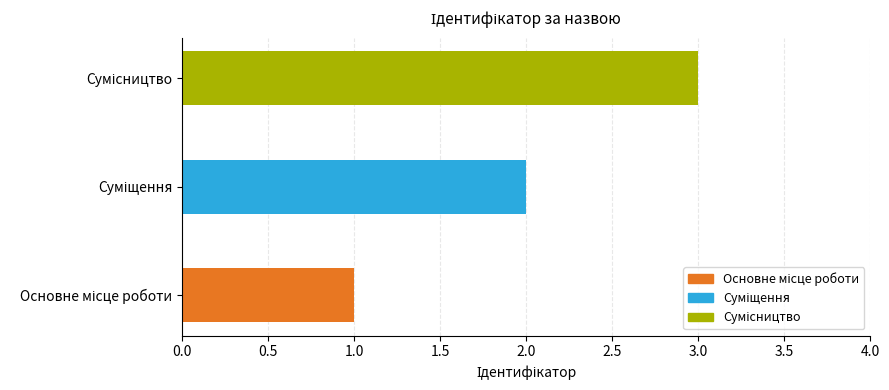

What is the sum of all values?

6